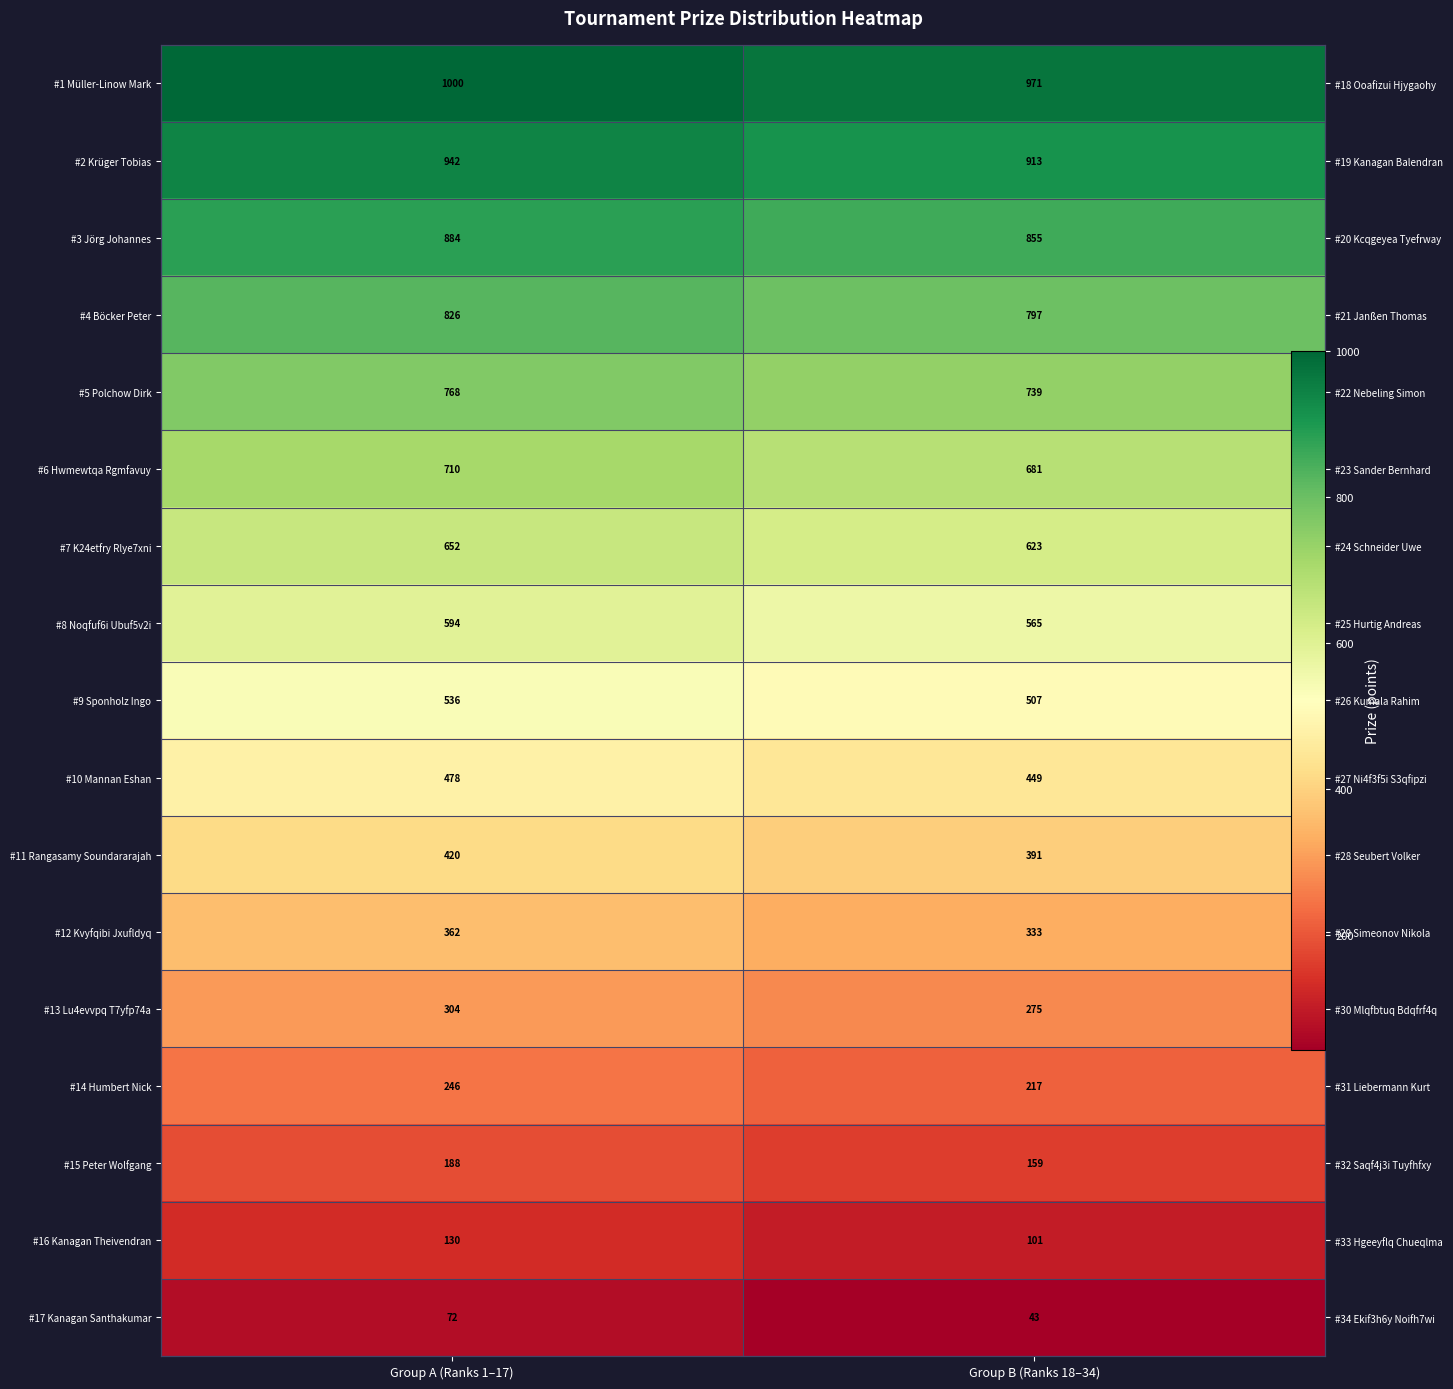

At which category does the chart reach its peak across all series?

Group A (Ranks 1–17)